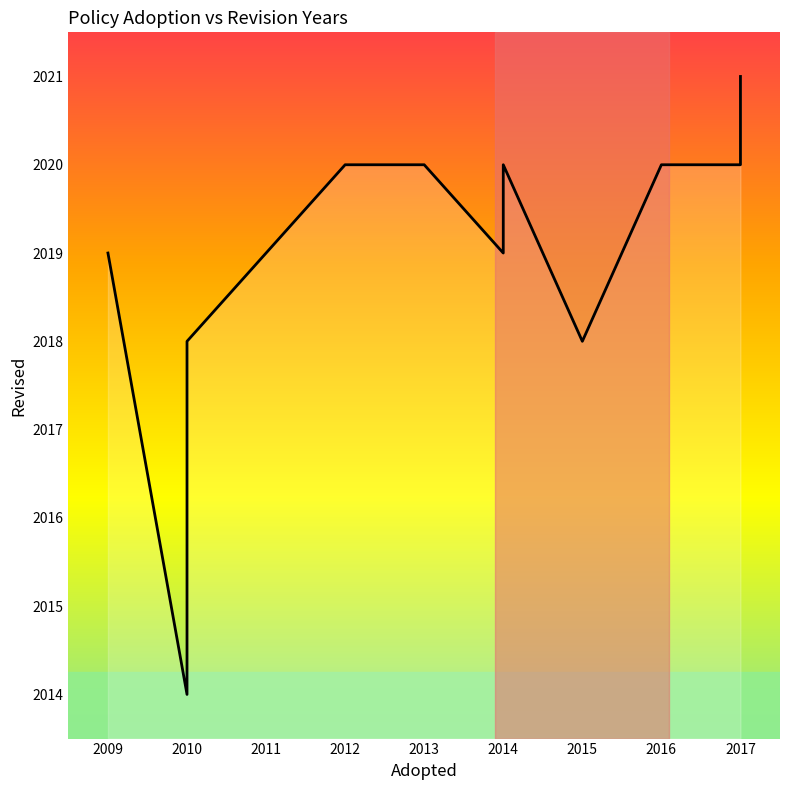

The value at 2015 is 2755. True or false?

False